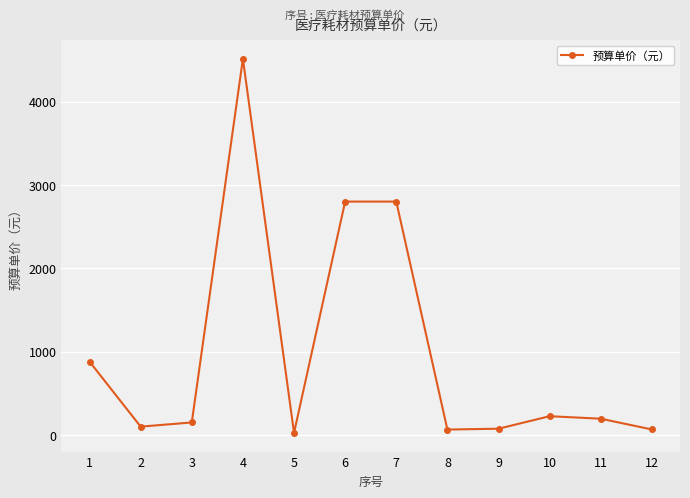

Is it true that the value at 6 is 2800?

True